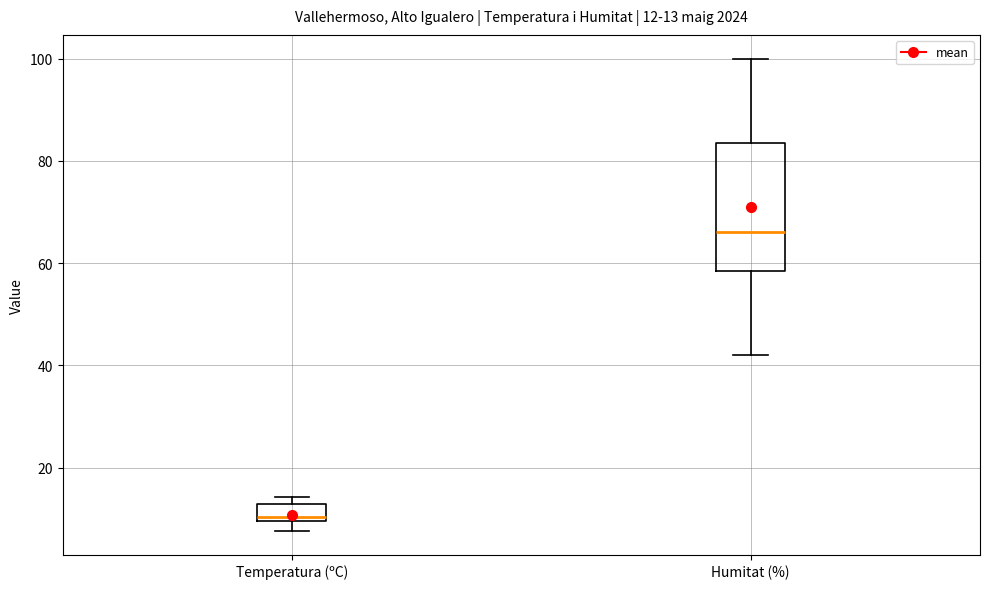

Comparing the boxes themselves (not the whiskers), which one is the tallest?

Humitat (%)